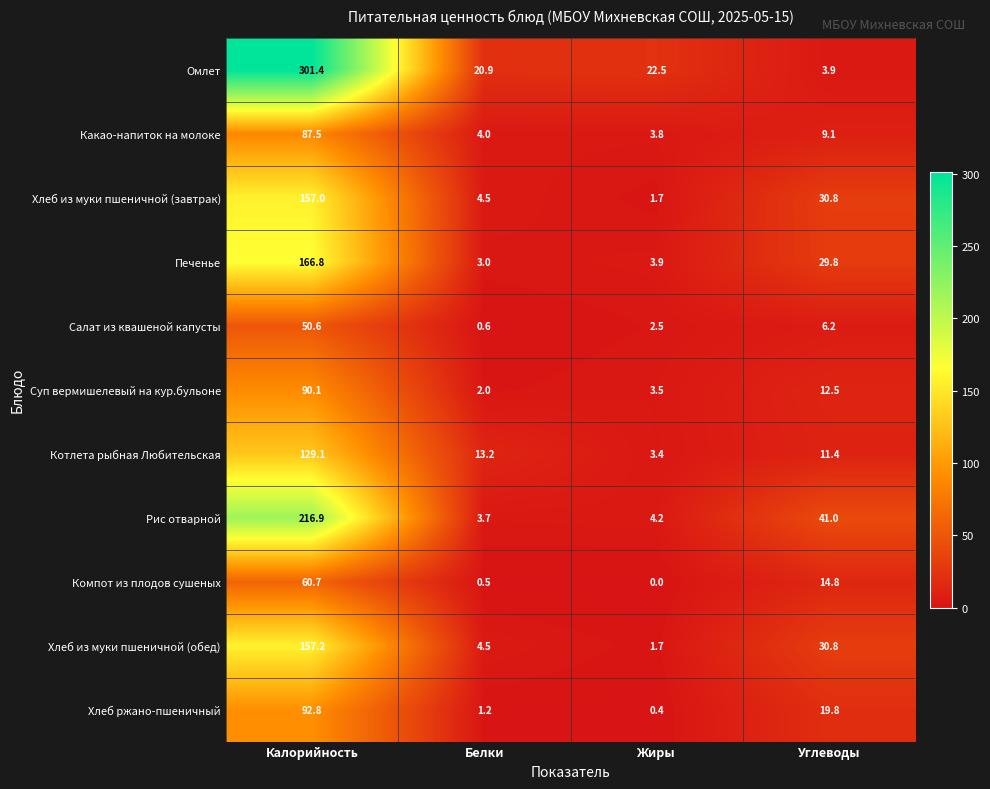

Read the Салат из квашеной капусты value at Углеводы.

6.2